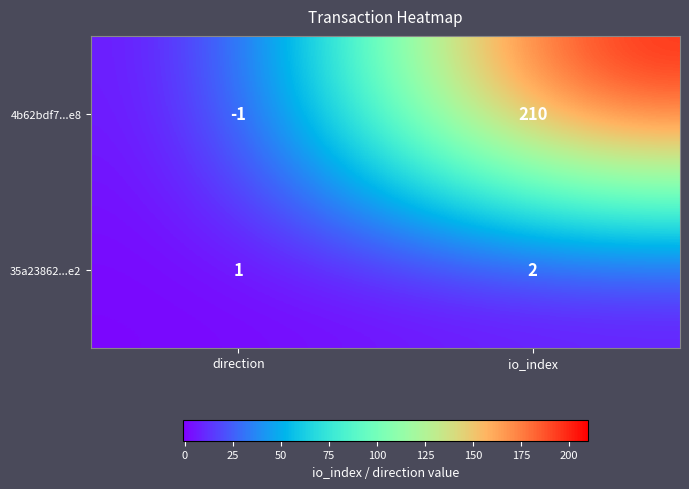

Between direction and io_index, which series saw the biggest shift?

4b62bdf7...e8